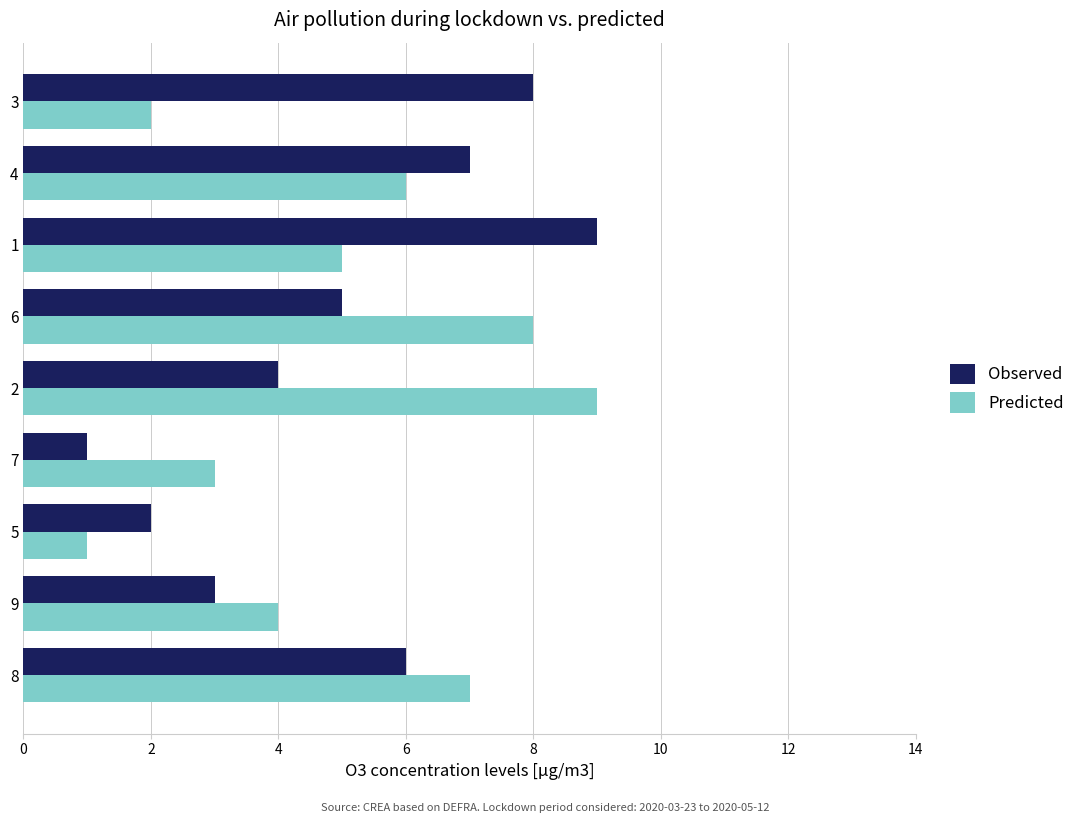

The Predicted series shows 7 at 8. True or false?

True